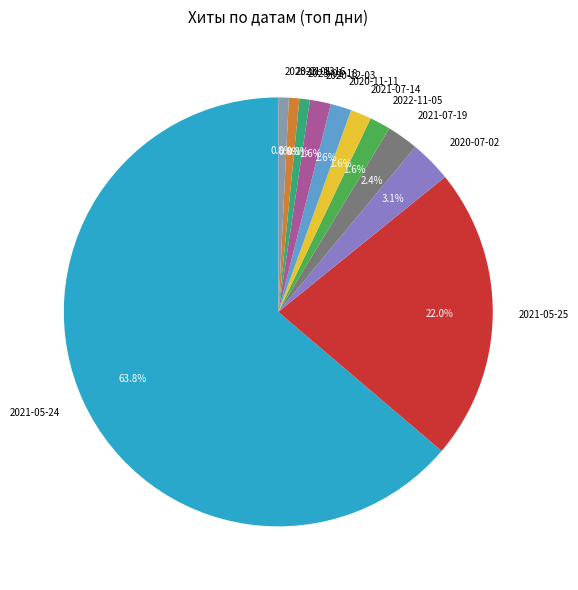

To the nearest percent, what is the average slice percentage?

9%